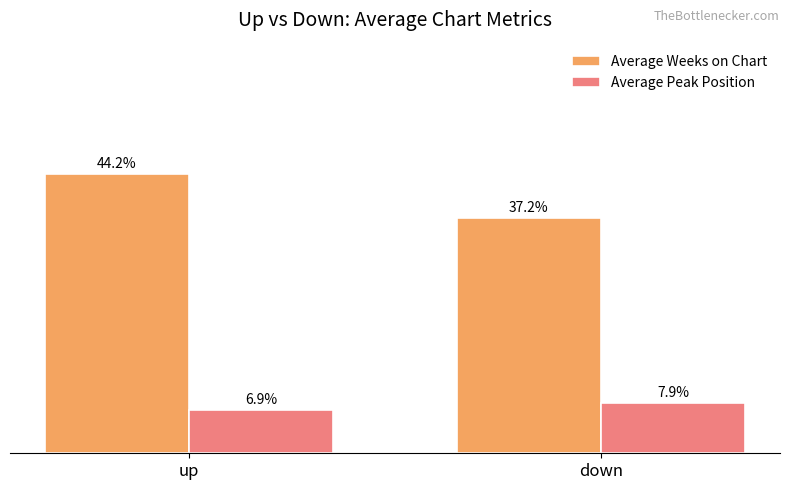

Where does the Average Peak Position series first go above 7?

down